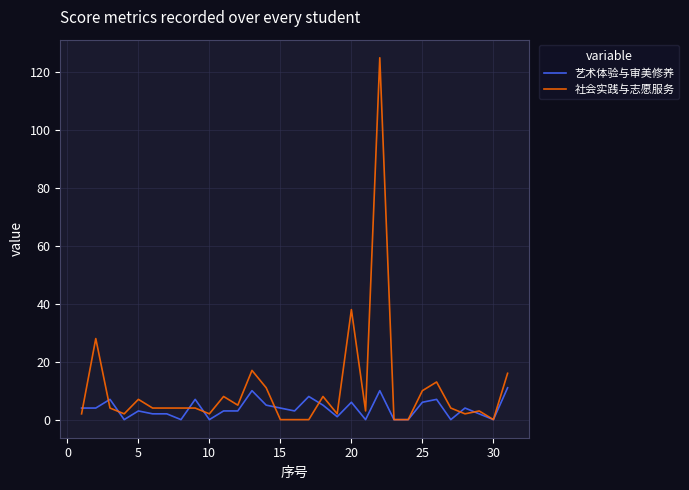

What is the greatest value displayed?

125